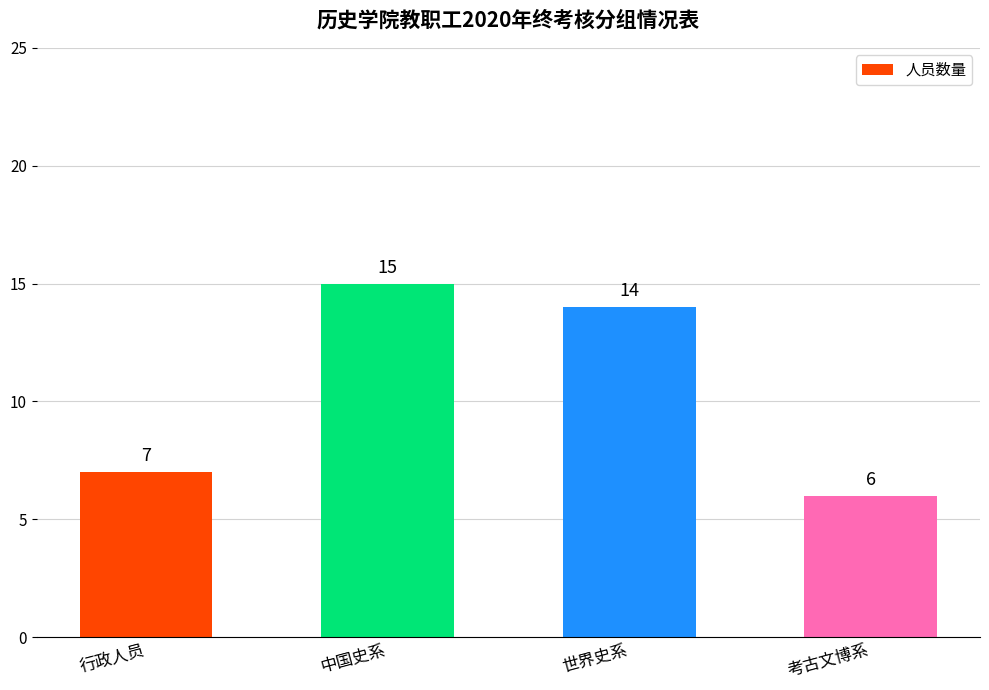

Rank the categories by value from highest to lowest.

中国史系, 世界史系, 行政人员, 考古文博系